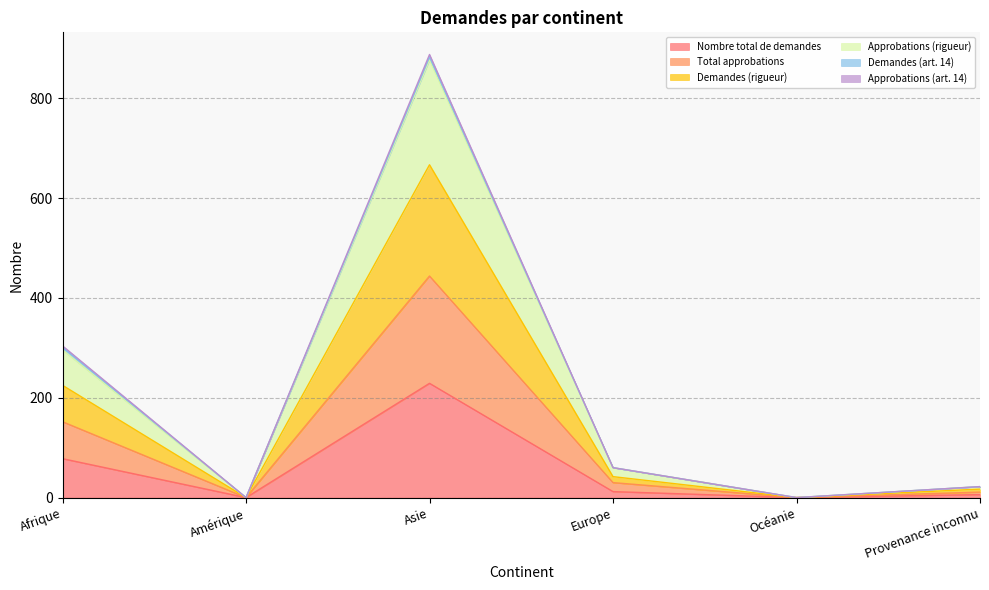

The Nombre total de demandes series shows 78 at Afrique. True or false?

True